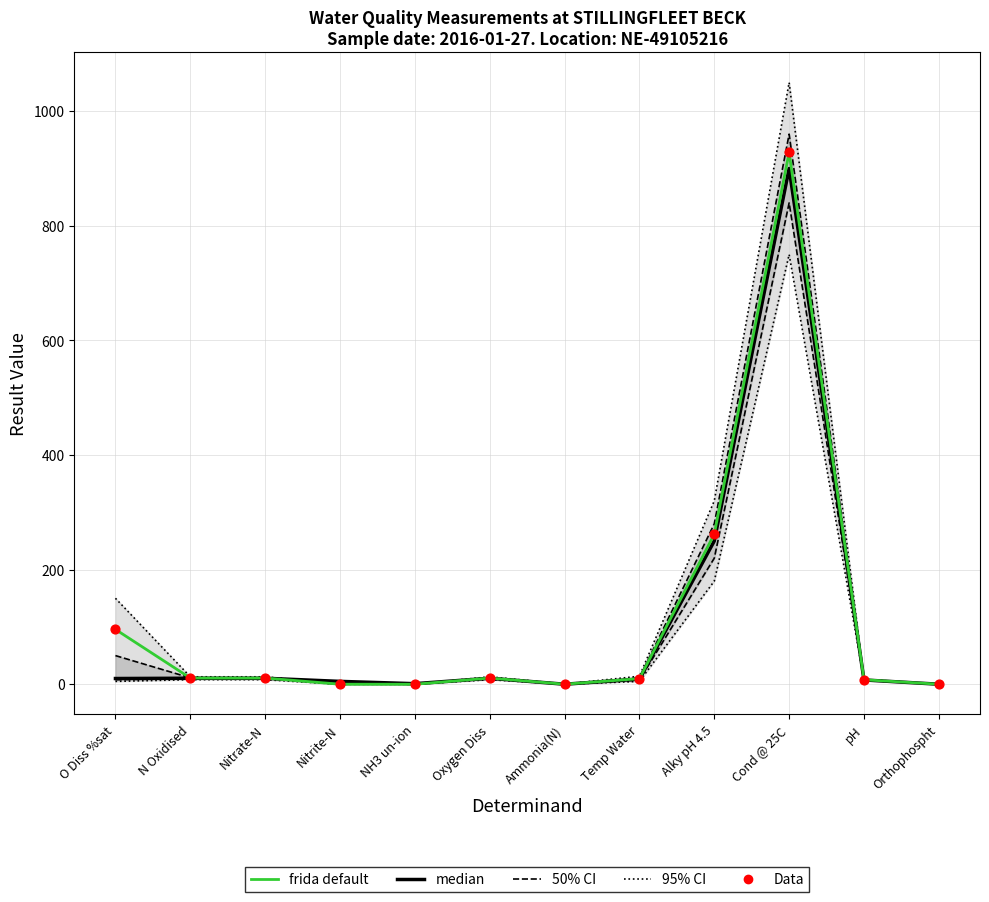

Which series has the largest total across all categories?

95% CI